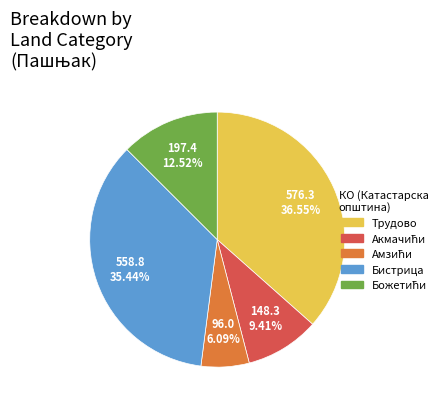

What is the largest slice in the pie chart?

Трудово